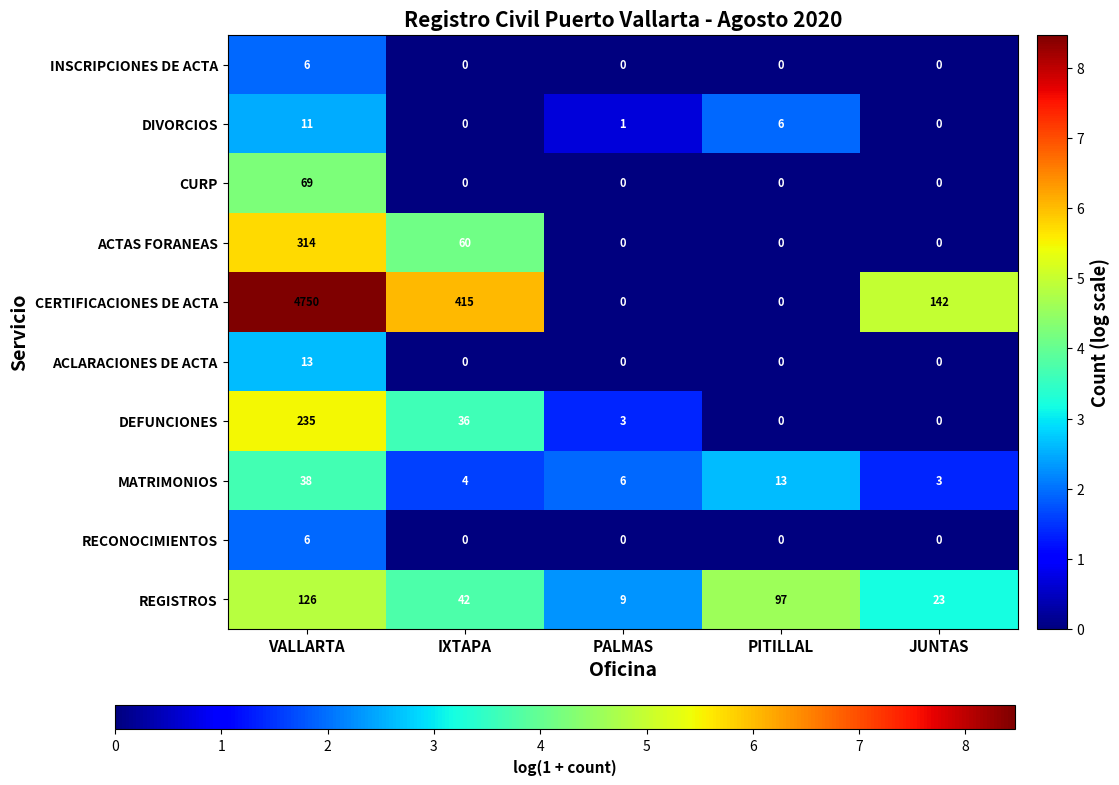

What is the difference between the second highest and minimum values in the REGISTROS series?

88